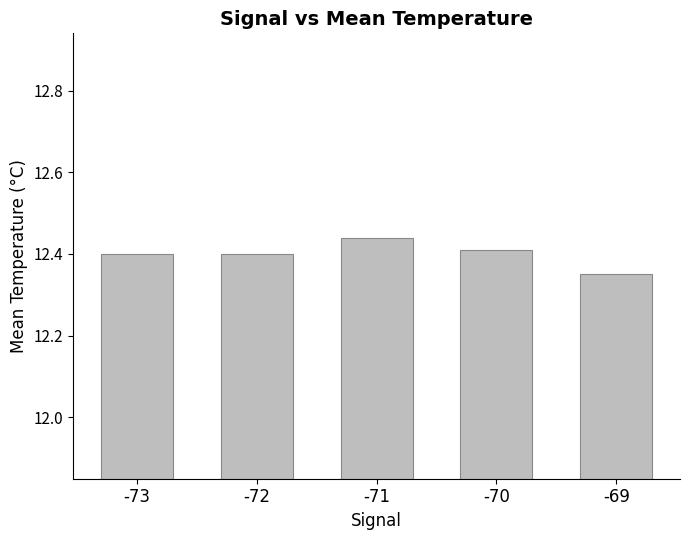

At which label is the value closest to 12?

-69